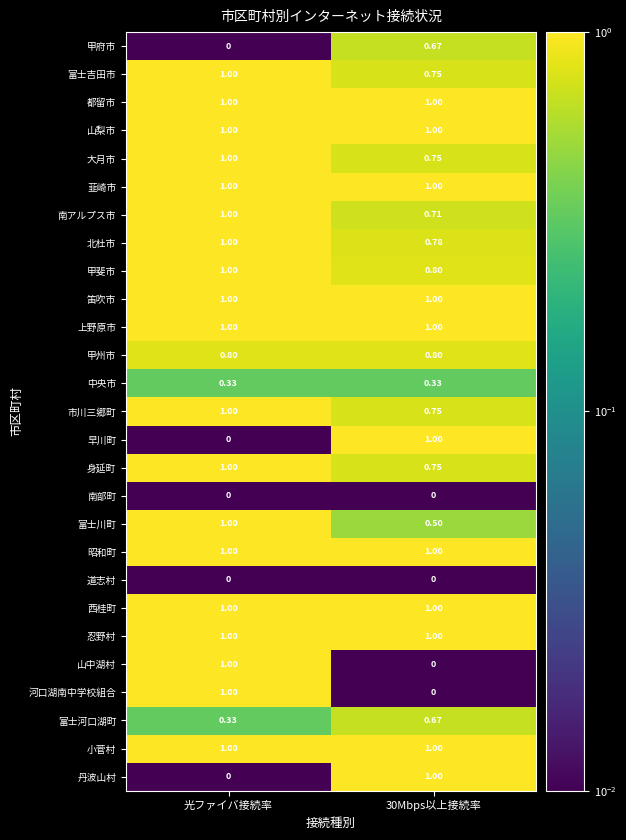

Is the value of 韮崎市 at 光ファイバ接続率 greater than the value of 富士川町 at 30Mbps以上接続率?

Yes